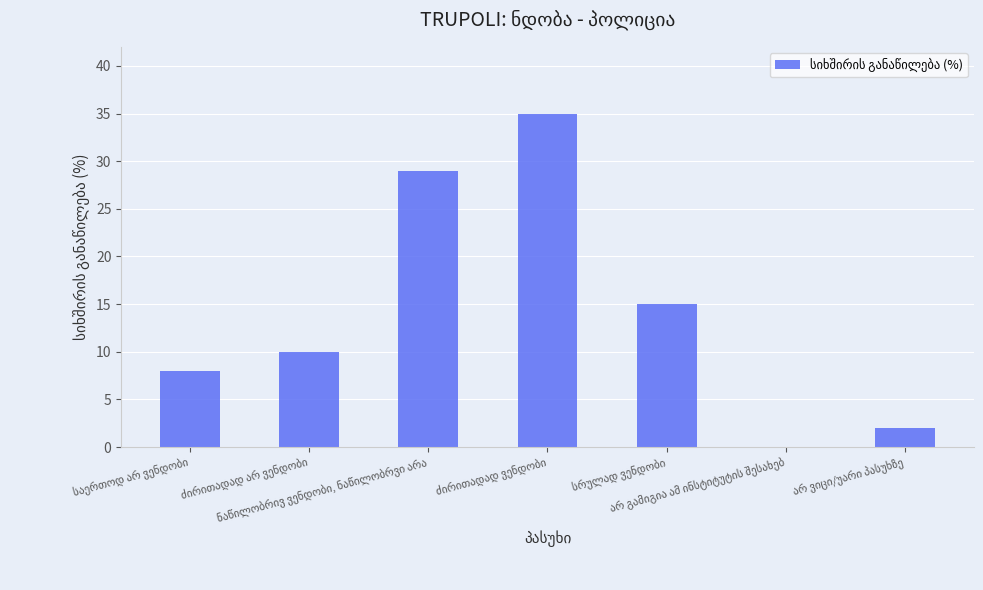

How many series are shown in this chart?

1